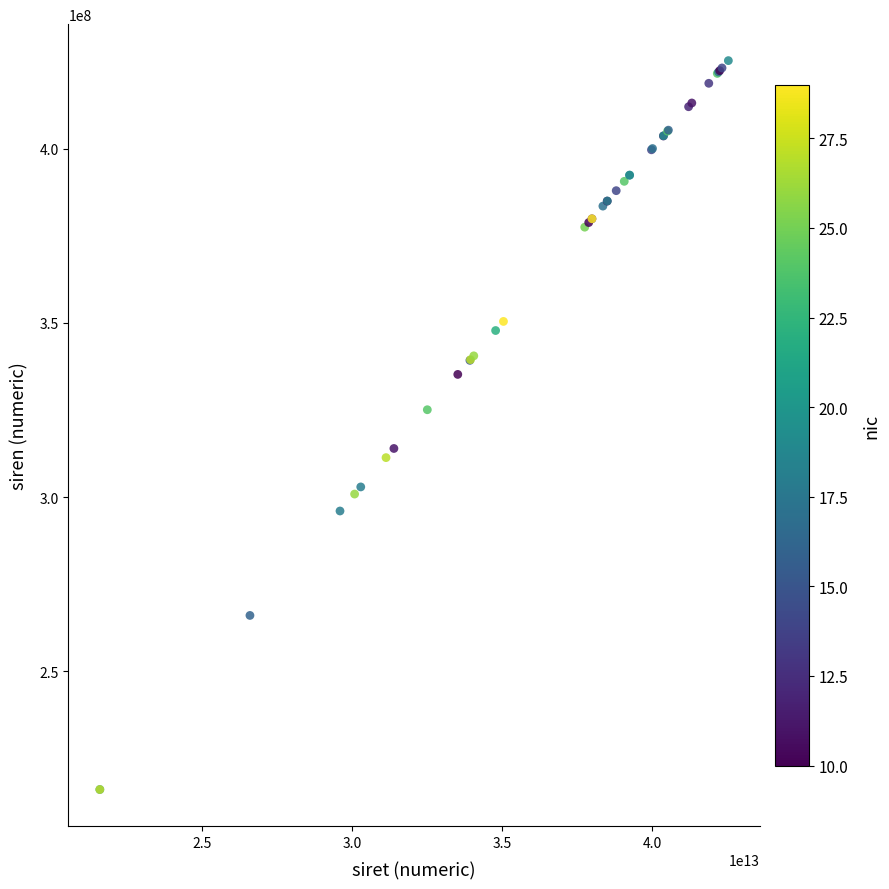

What Y value in the scatter plot is closest to 320680527?

325084614